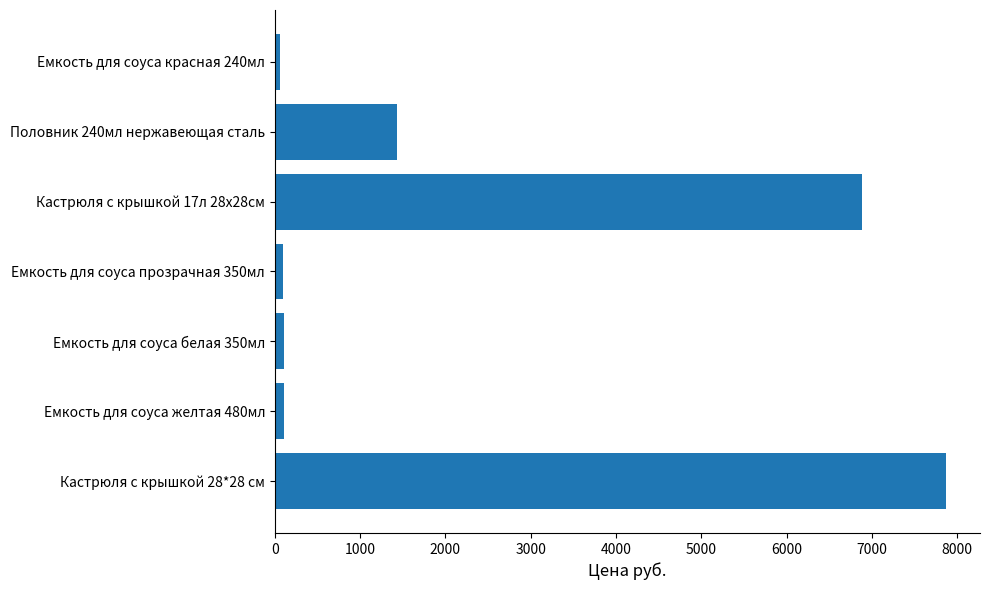

What is the average value?

2368